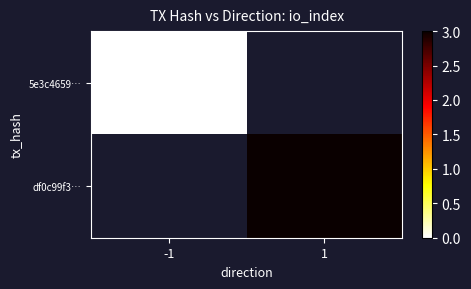

At which label does df0c99f3… reach its minimum?

-1